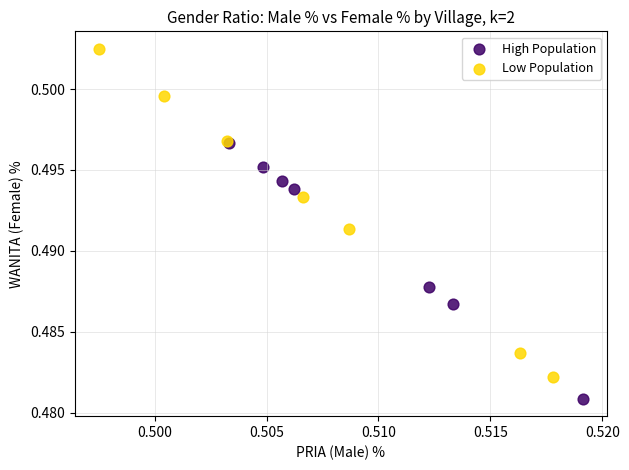

Which series reaches the maximum Y coordinate?

Low Population